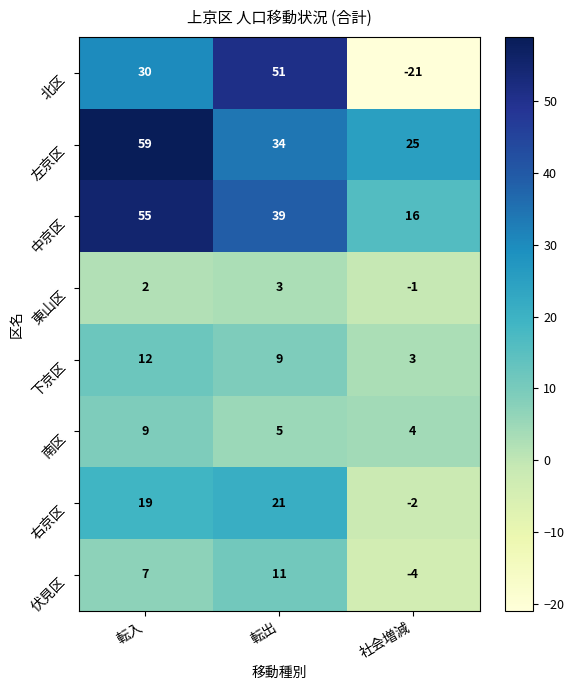

Count the 北区 values in the range -21 to 51.

3